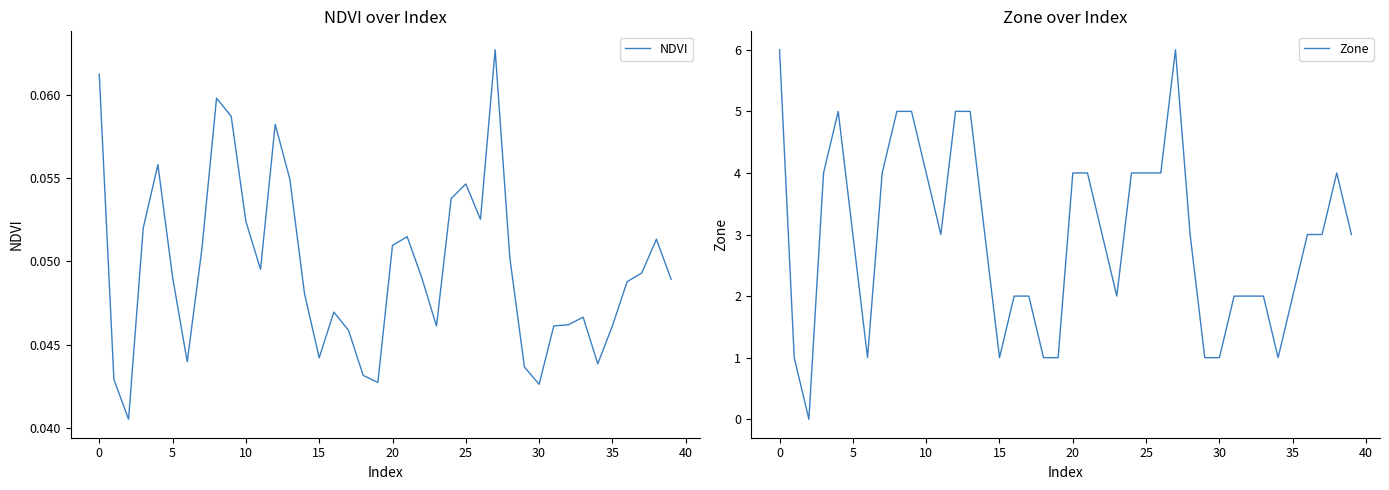

True or false: NDVI has a value of 0.1 at 12.

False